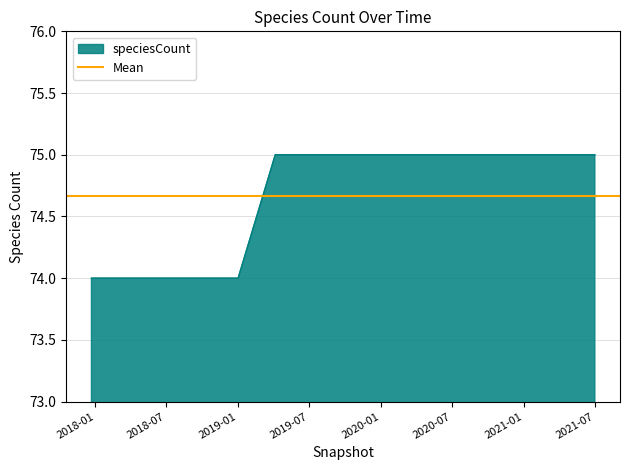

Is it true that speciesCount equals 75 at 2019-07?

True